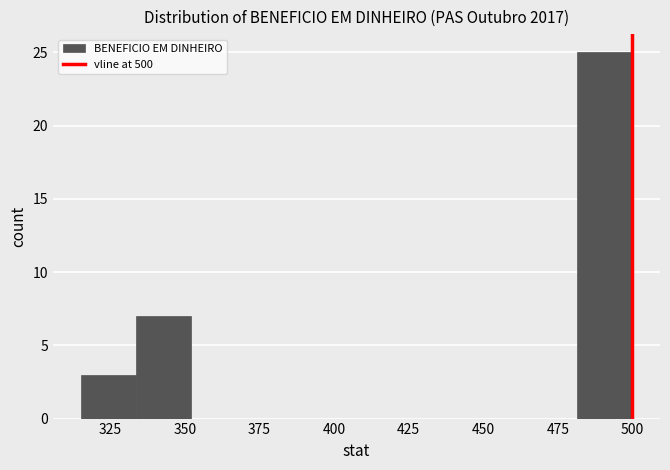

Around what value on the x-axis is the tallest bar? Give the approximate position of its centre, as read against the axis.

490